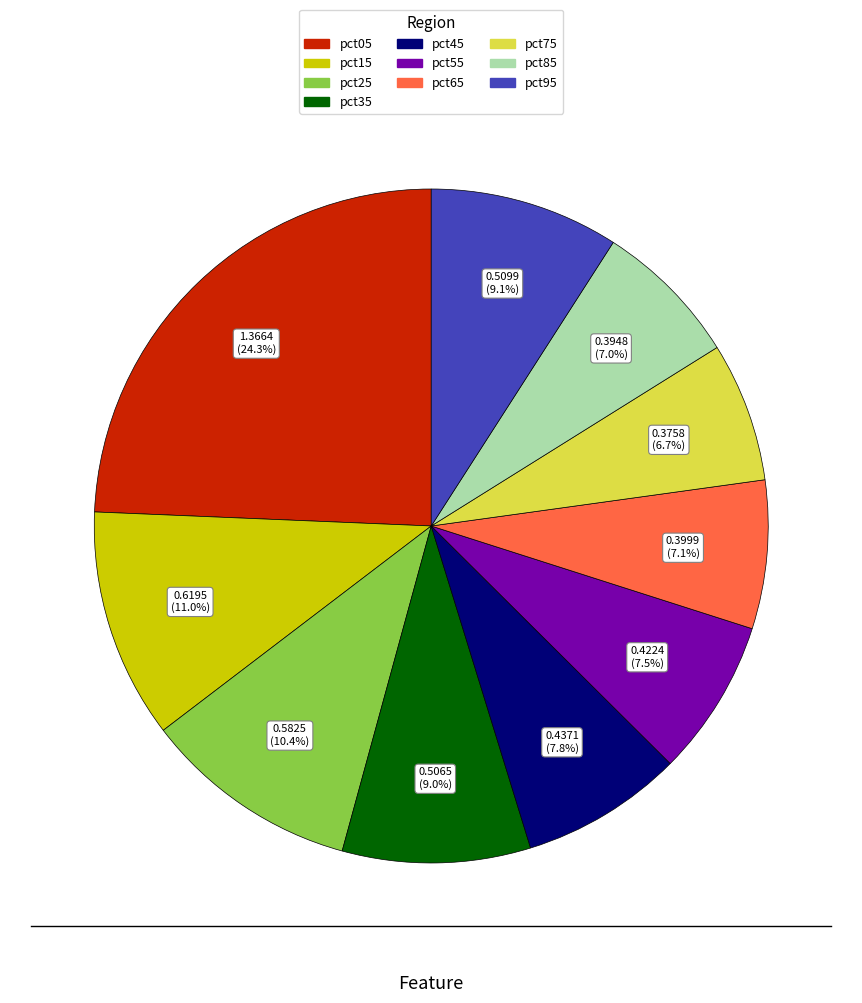

The pct85 slice represents 19% of the pie. True or false?

False